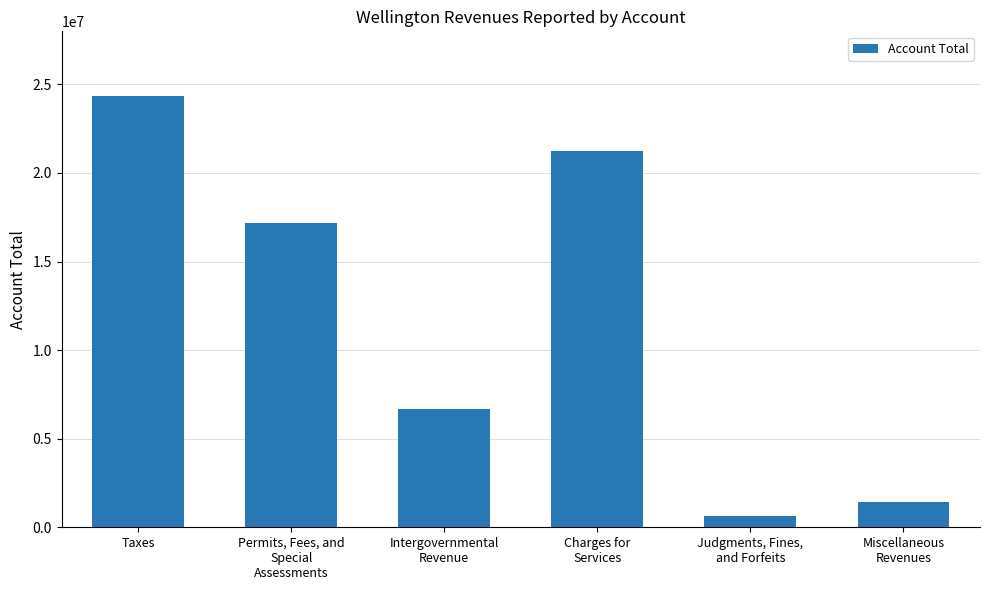

What is the smallest value displayed?

615627